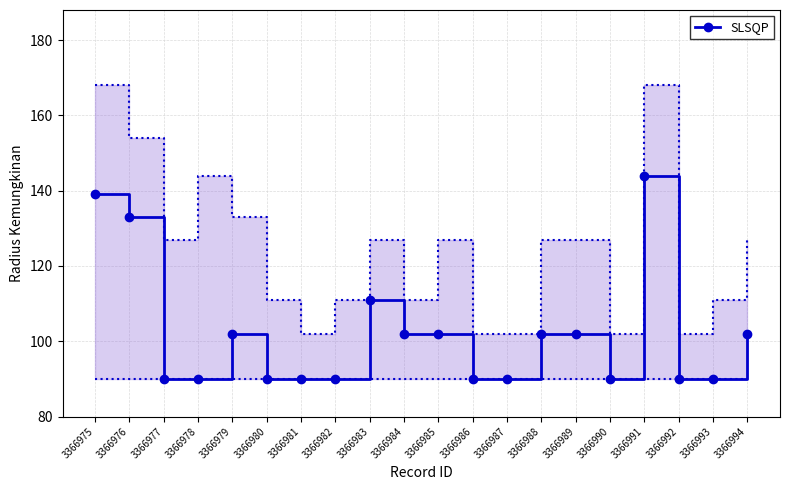

Rank the categories by value from highest to lowest.

3366991, 3366975, 3366976, 3366983, 3366979, 3366984, 3366985, 3366988, 3366989, 3366994, 3366977, 3366978, 3366980, 3366981, 3366982, 3366986, 3366987, 3366990, 3366992, 3366993